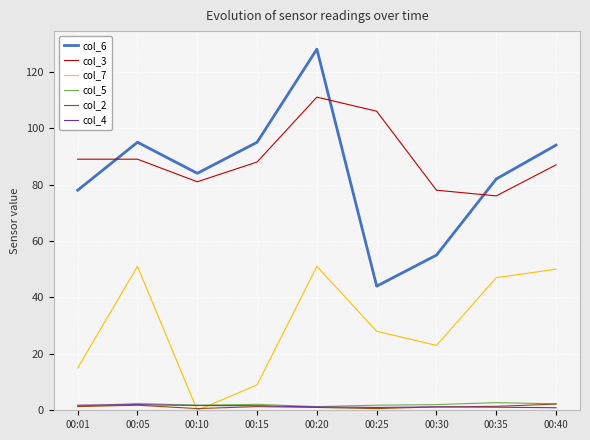

Which series has the widest spread of values?

col_6